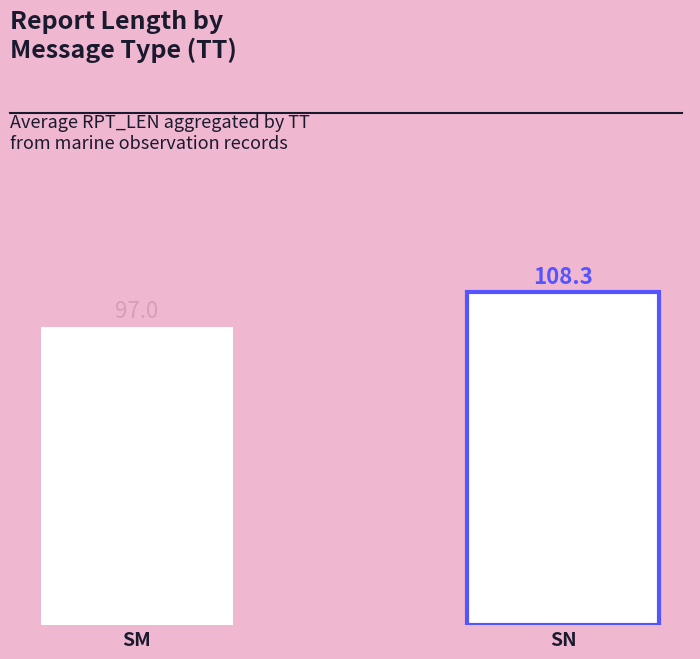

What is the sum of the values at SM and SN?

205.3